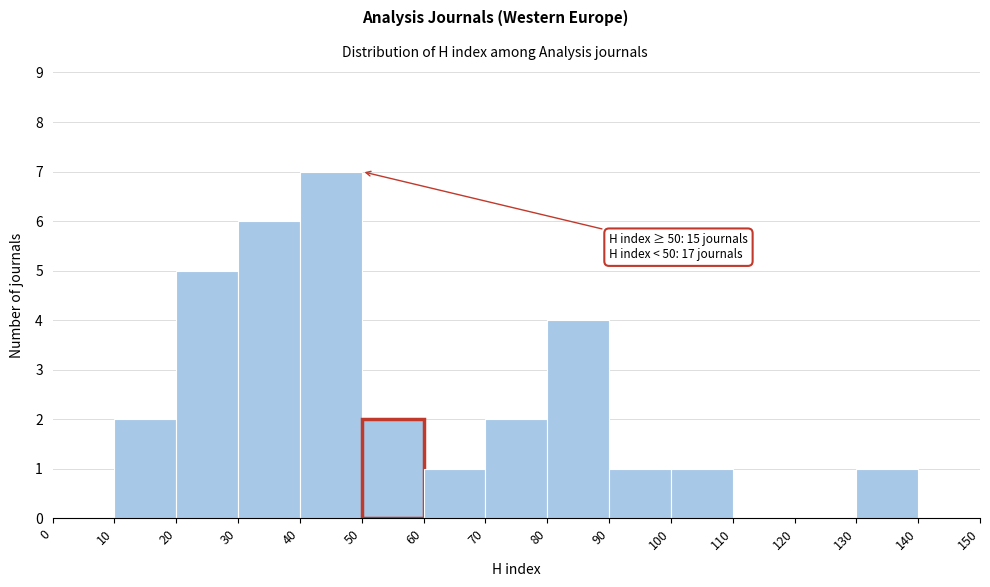

Which range on the x-axis has the tallest bar?

40 to 50